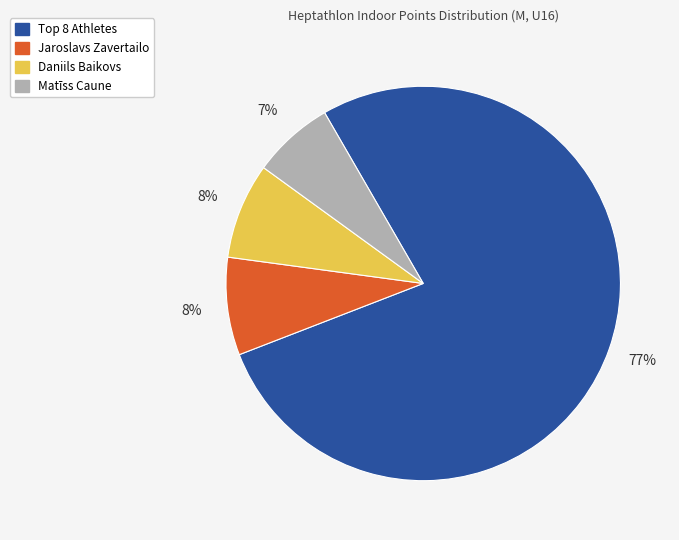

To the nearest percent, what is the average slice percentage?

25%